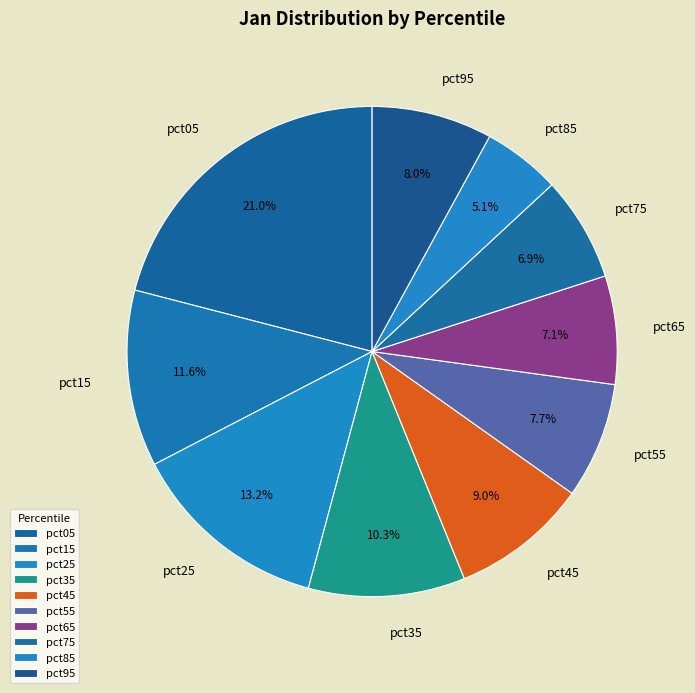

Which slice is the smallest?

pct85